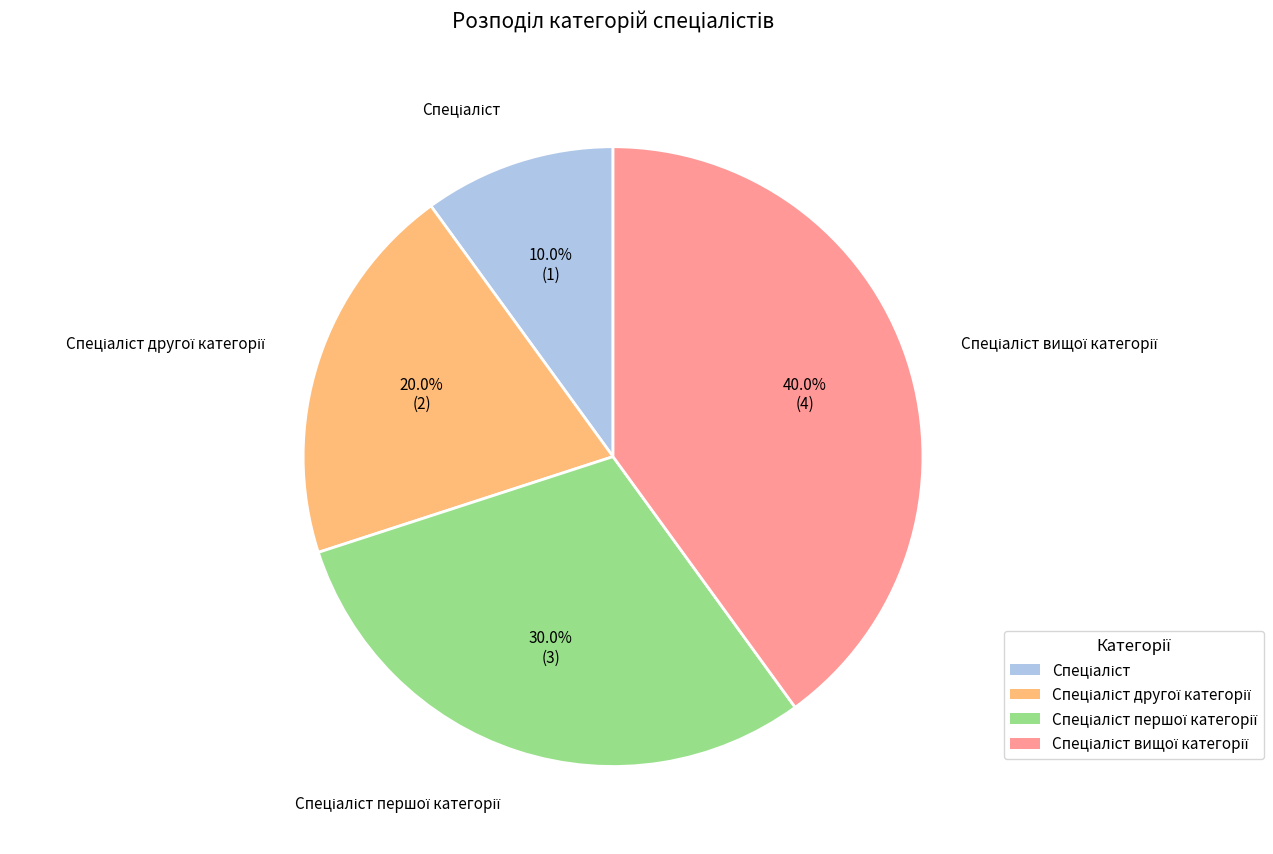

Does any single category account for the majority?

No